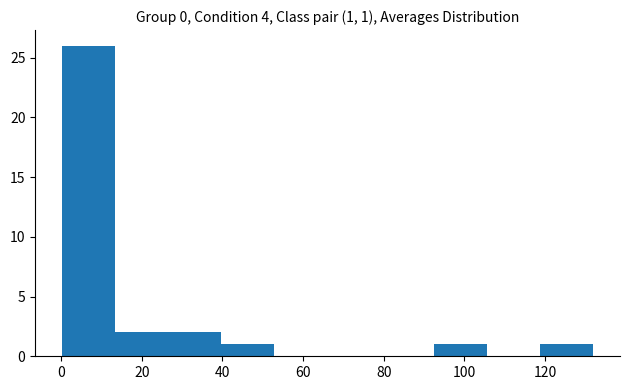

Over which range of the x-axis is the bar tallest?

0 to 14